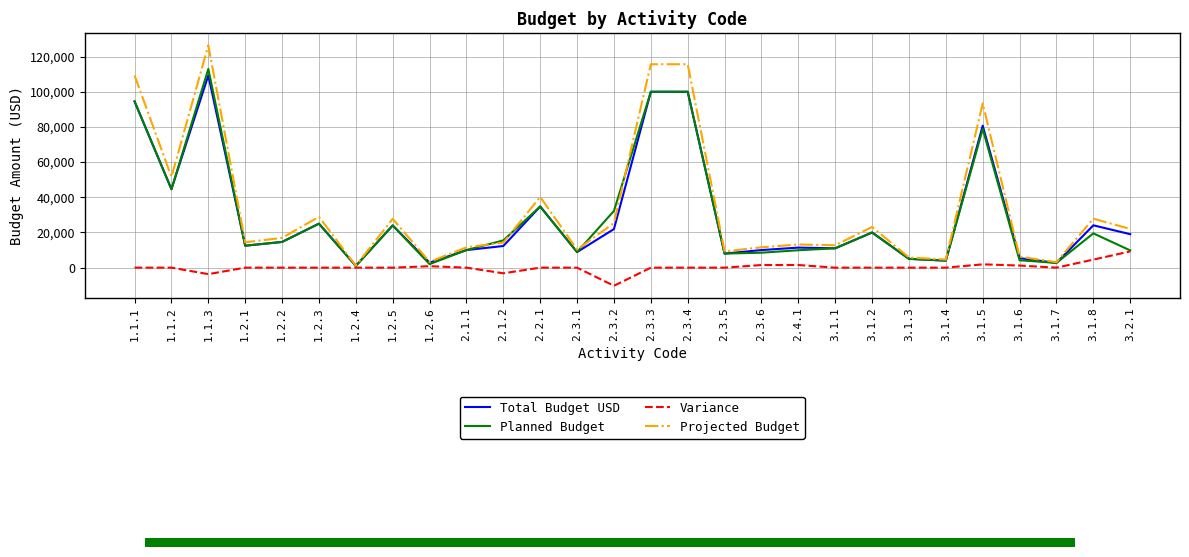

What are all the series names shown in the legend?

Total Budget USD, Planned Budget, Variance, Projected Budget